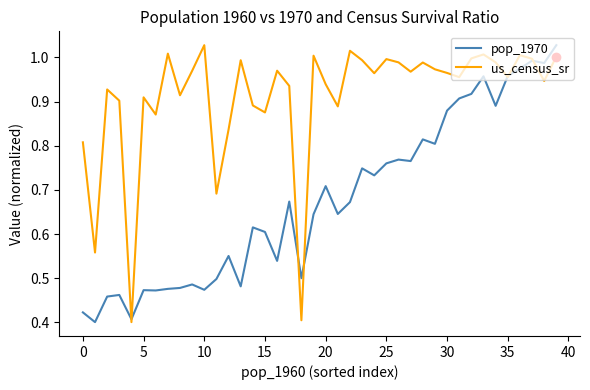

List the series in order of their overall mean, lowest first.

pop_1970, us_census_sr